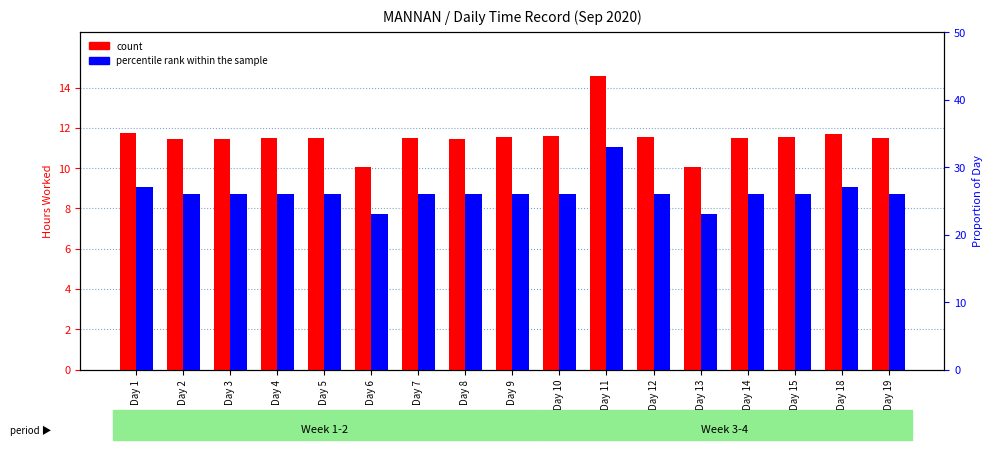

True or false: count has a value of 3.3 at Day 18.

False